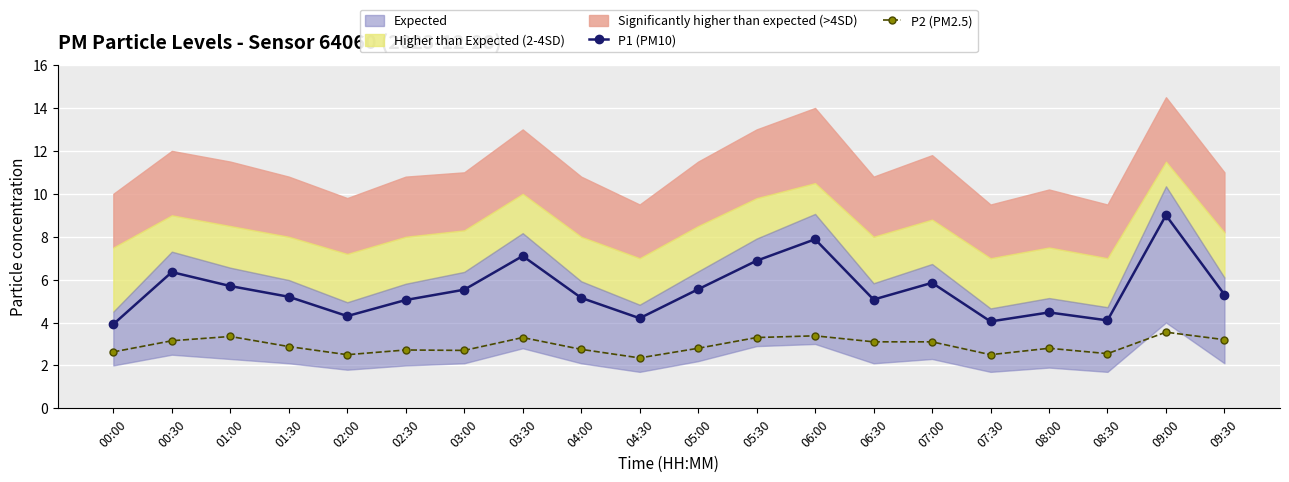

What is the difference between the maximum and second lowest values in the P2 (PM2.5) series?

1.0